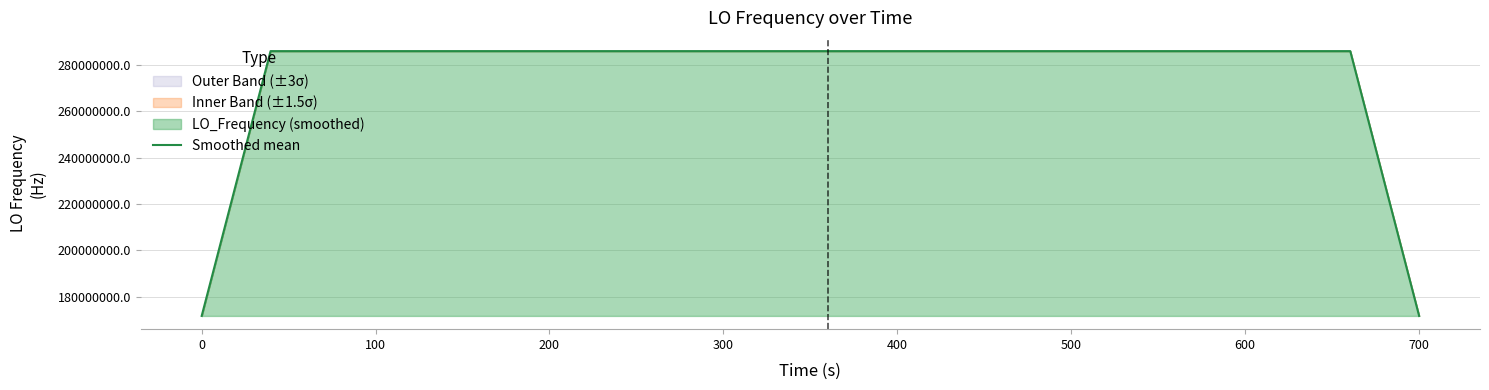

What is the lowest value of the Smoothed mean series?

171628199.3